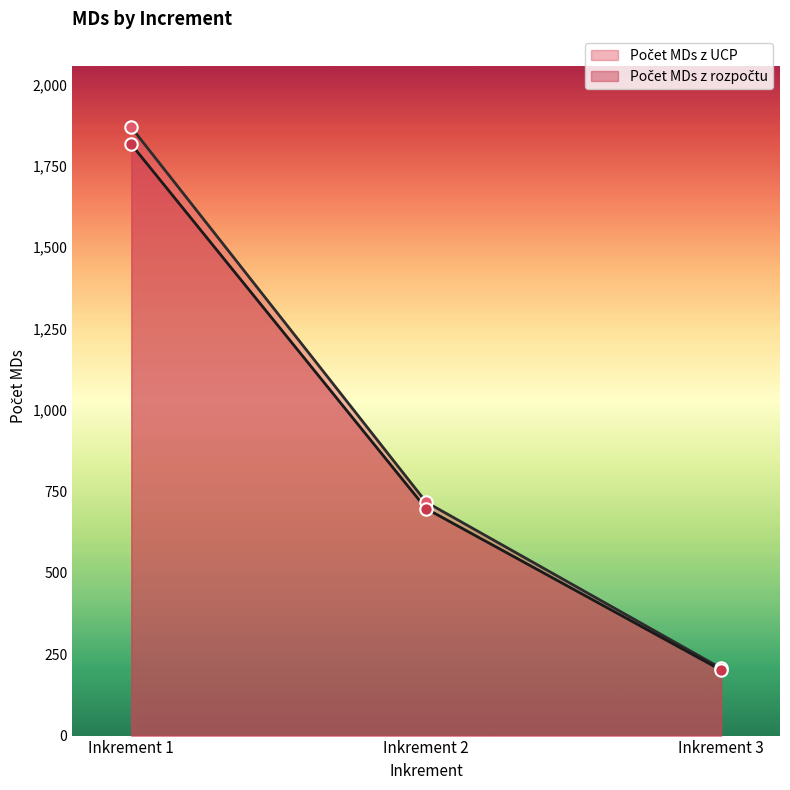

At how many categories does at least one series exceed 804?

1